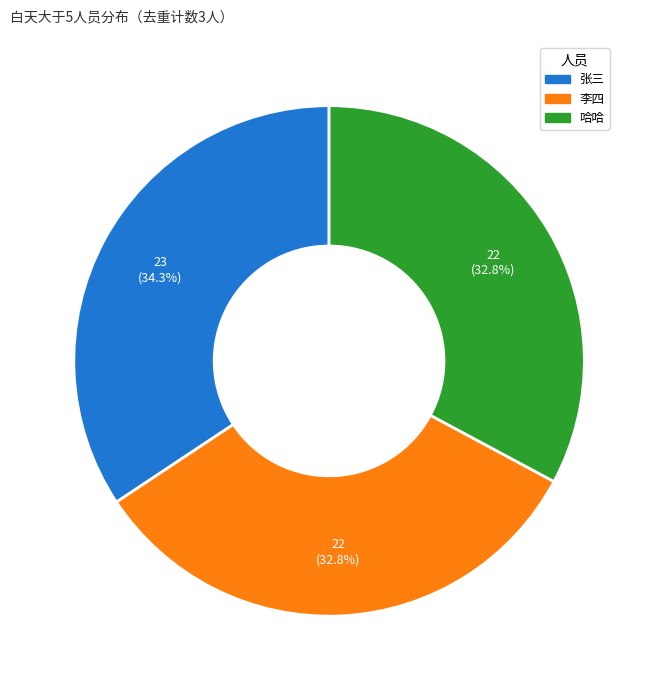

To the nearest percent, what percentage of the pie is 李四?

33%